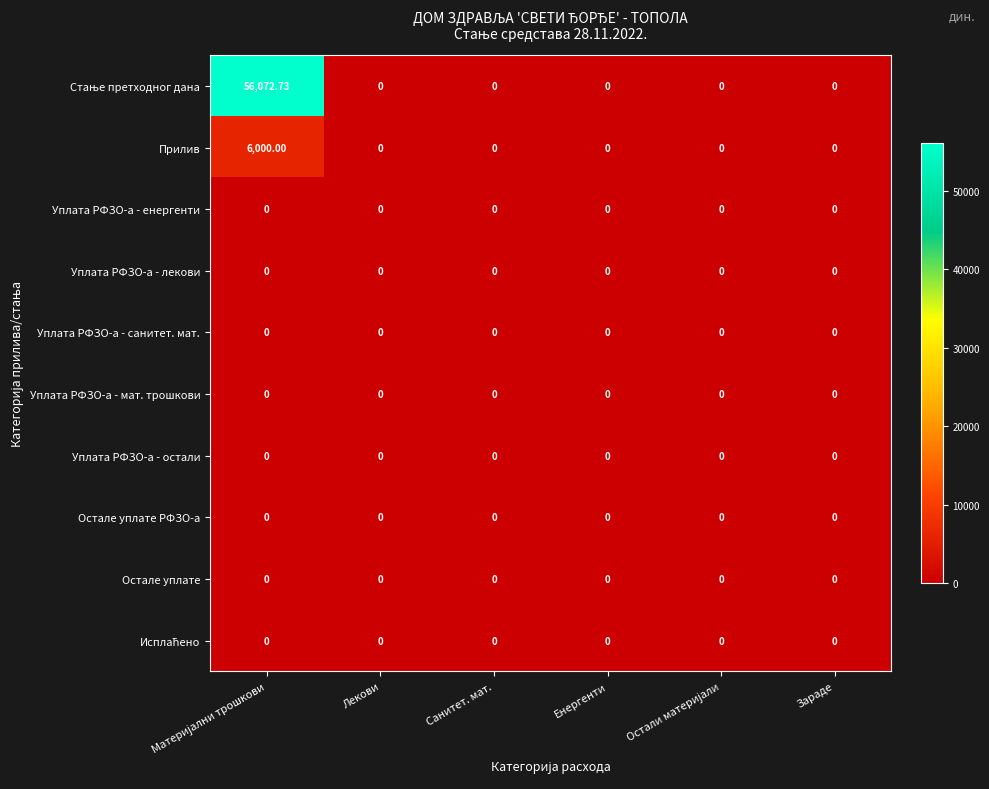

Count the number of data series in this chart.

10